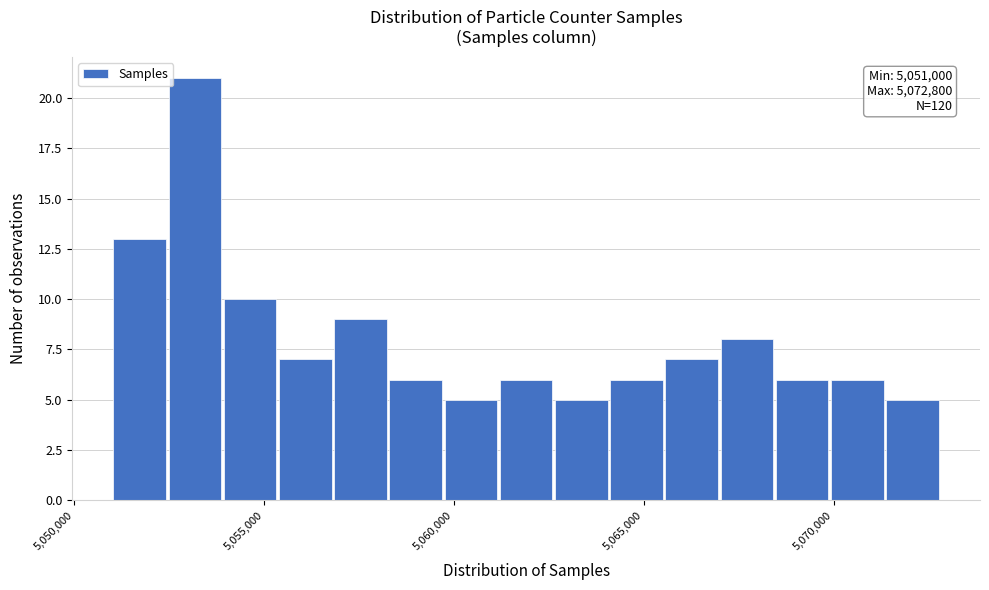

Read against the x-axis, roughly where is the centre of the tallest bar?

5053000